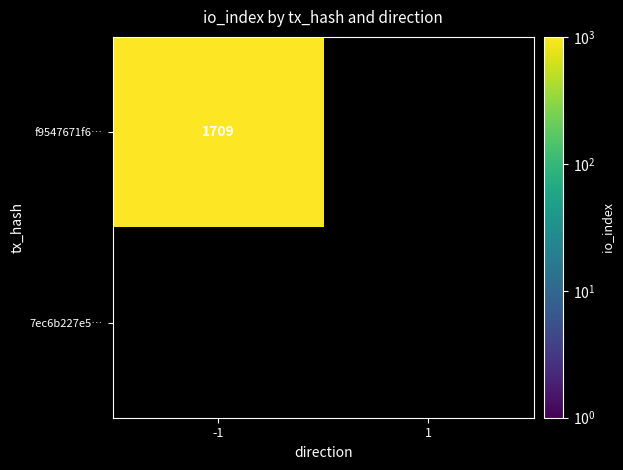

The f9547671f6… series shows 2819 at -1. True or false?

False